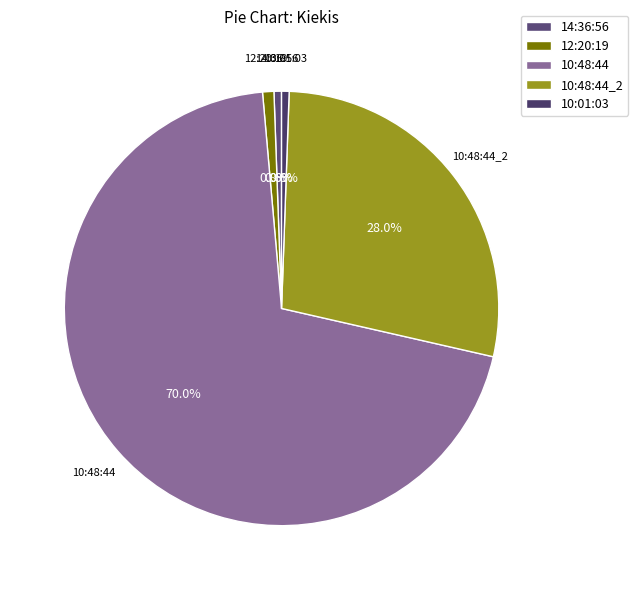

True or false: 12:20:19 accounts for 11% of the total.

False